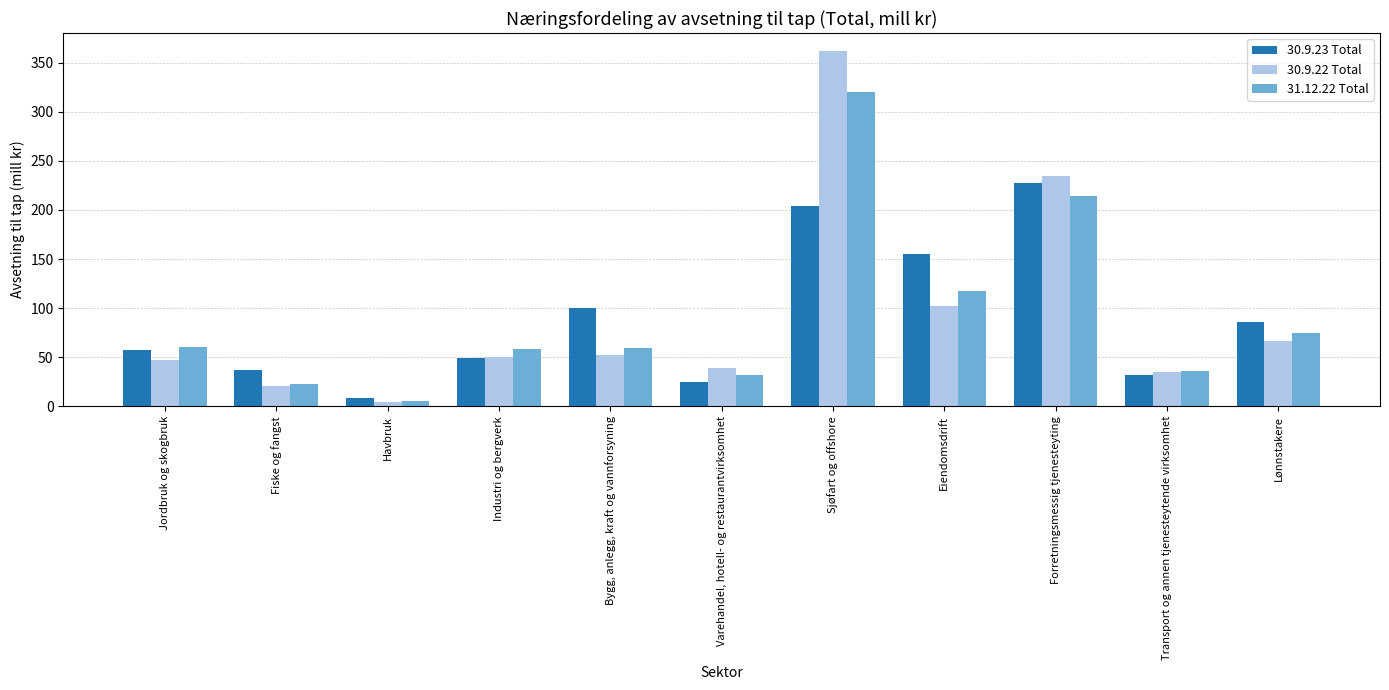

What is the difference between the 30.9.23 Total values at Eiendomsdrift and Havbruk?

147